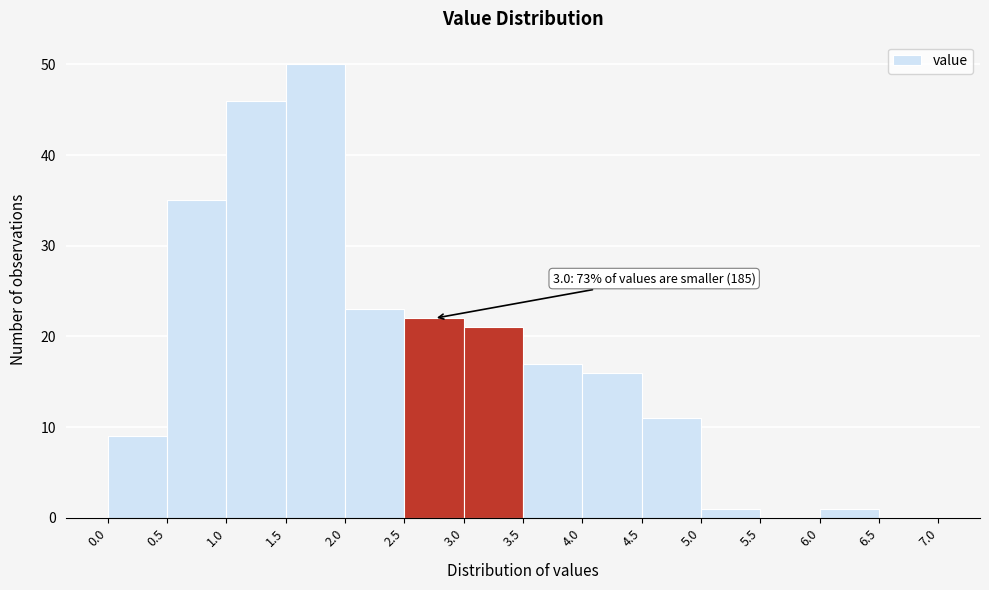

Which range on the x-axis has the tallest bar?

1.5 to 2.0